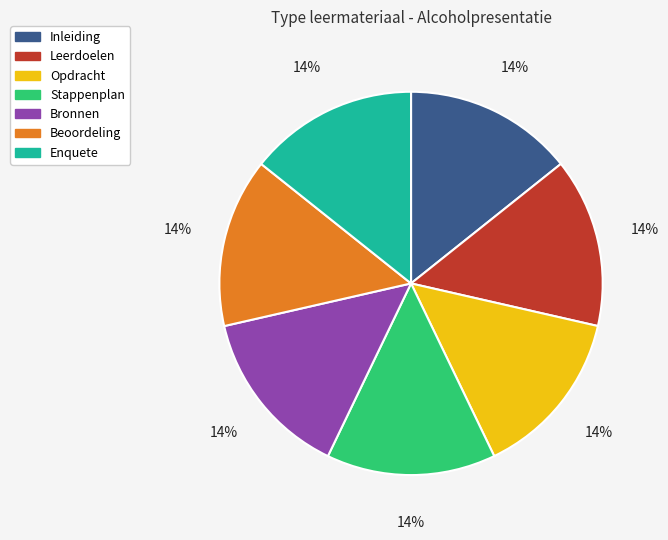

Does any single category account for the majority?

No